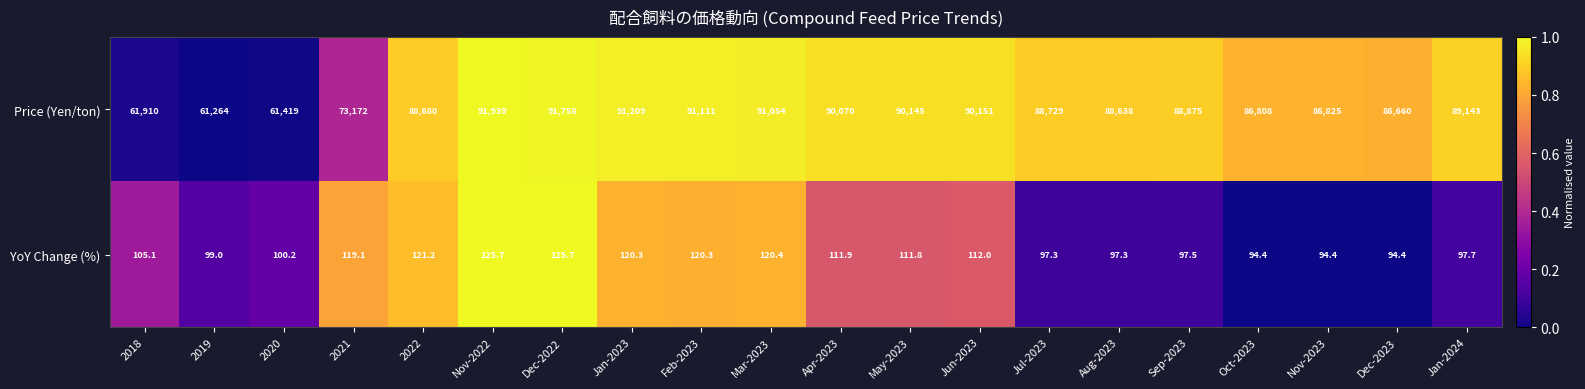

What is the difference between the maximum and minimum values in the YoY Change (%) series?

31.3